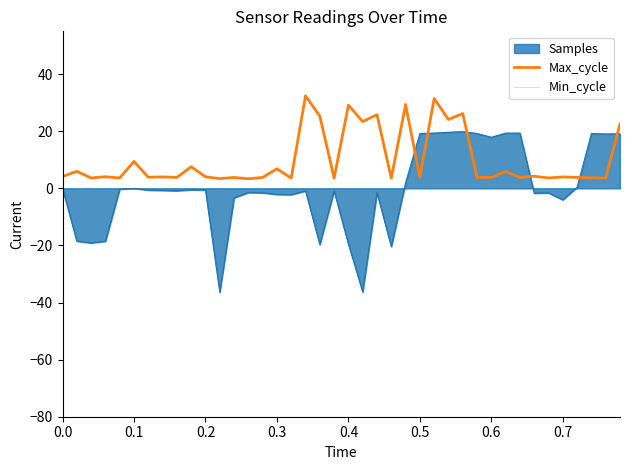

What is the lowest value of the Max_cycle series?

3.3